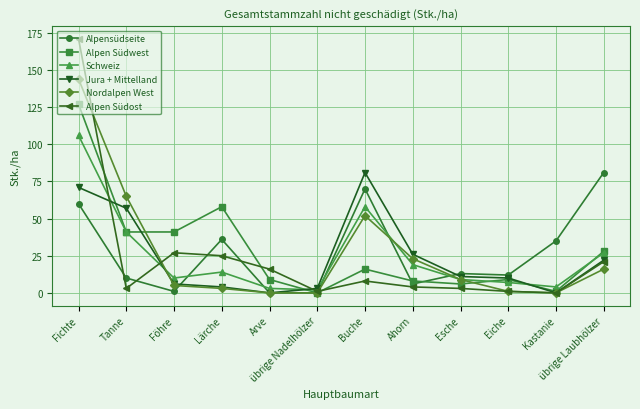

What is the difference between the Alpen Südost values at übrige Laubhölzer and Eiche?

20